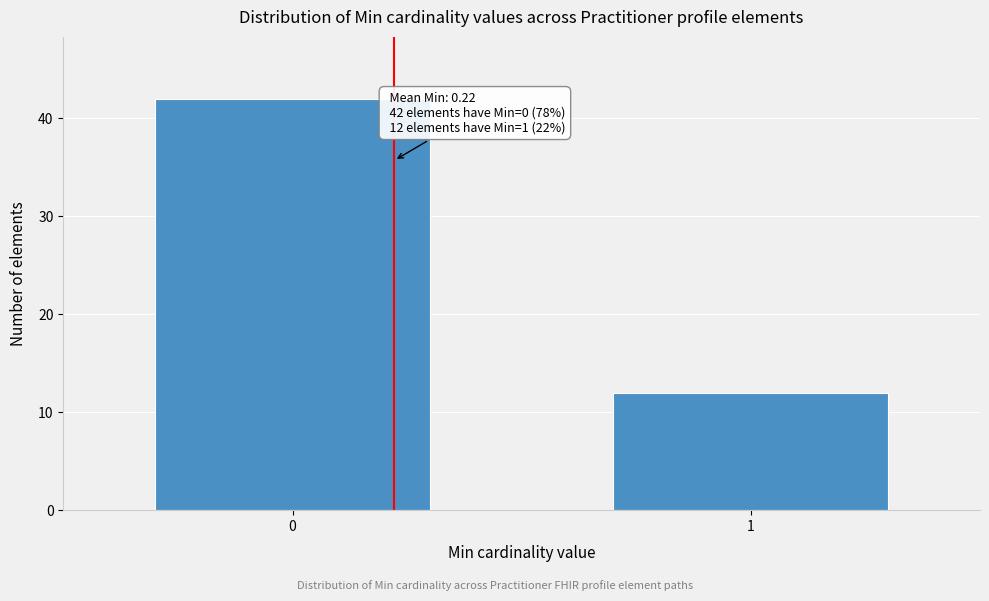

Reading left to right, transcribe all the data shown in this chart.

42	12